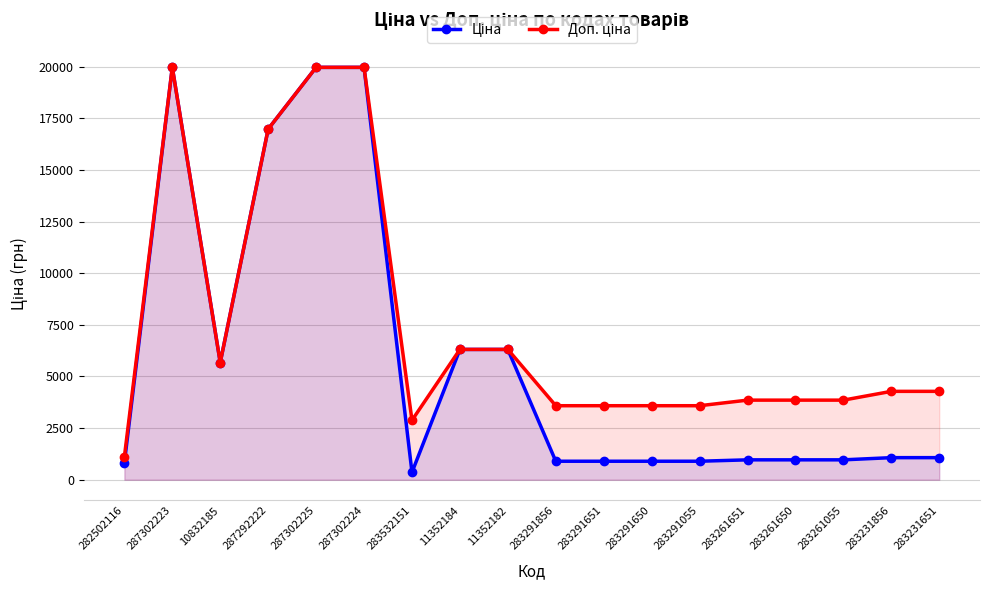

Which has a higher value, 11352182 or 287302224?

287302224